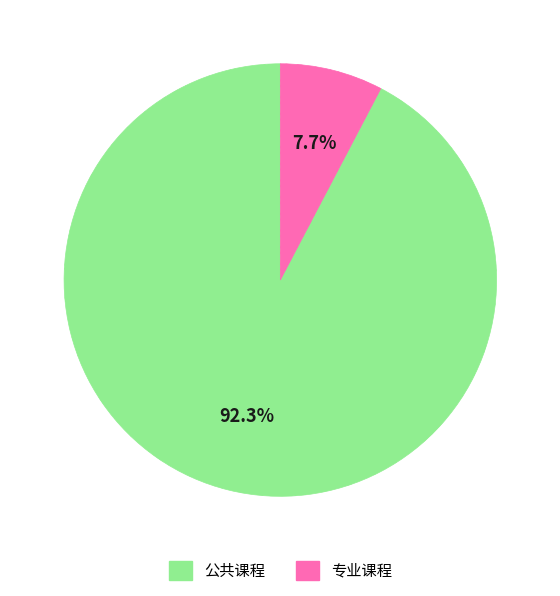

Count the number of slices in the pie.

2